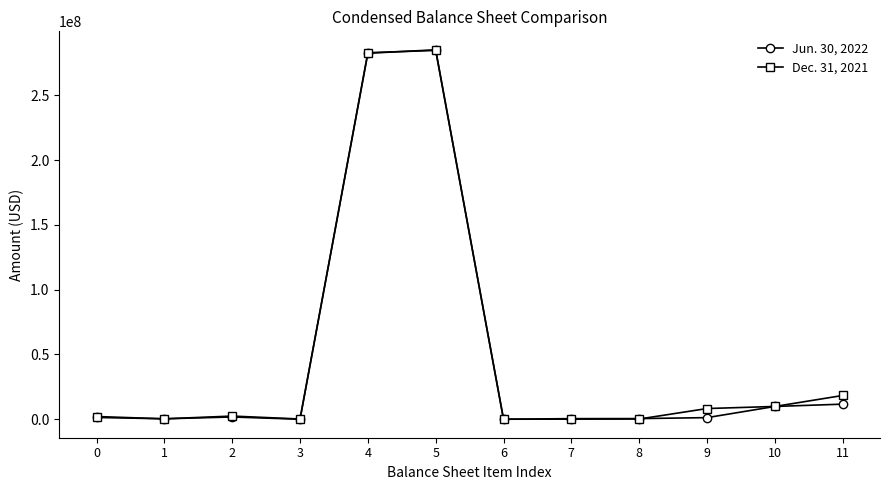

What are all the series names shown in the legend?

Jun. 30, 2022, Dec. 31, 2021